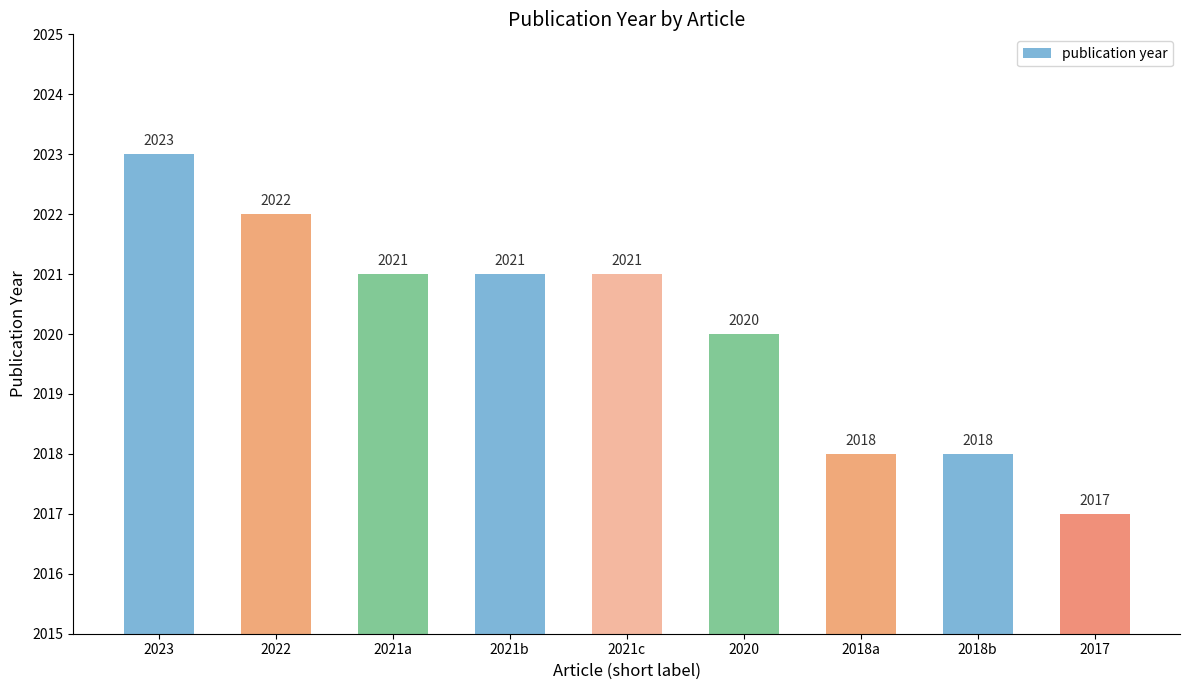

Does the chart contain stacked bars?

No